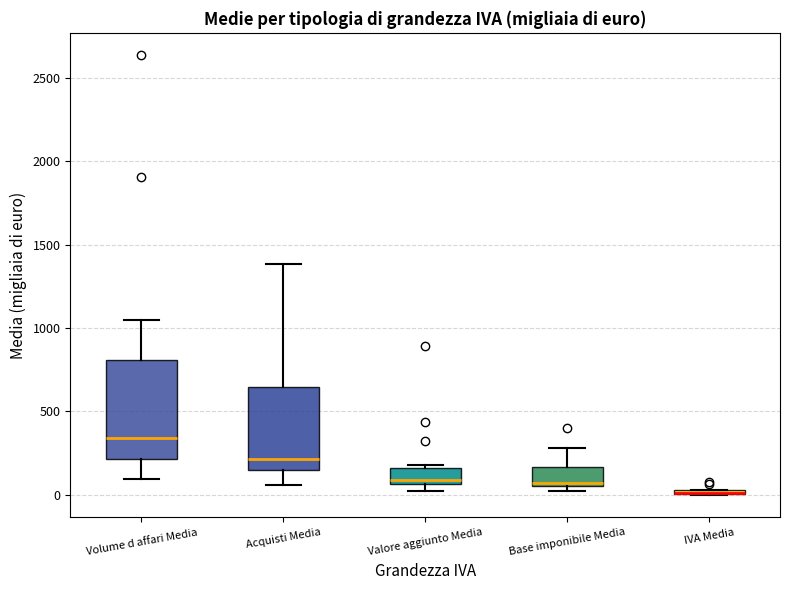

Where is the upper edge of the box for Base imponibile Media on the y-axis? The values are not printed on the chart, so give them approximately, as read against the axis.

150